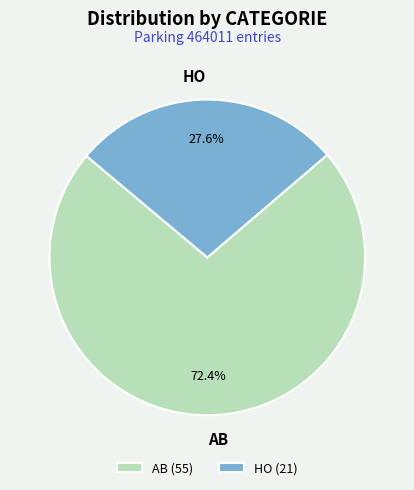

Is it true that AB is 72% of the pie?

True